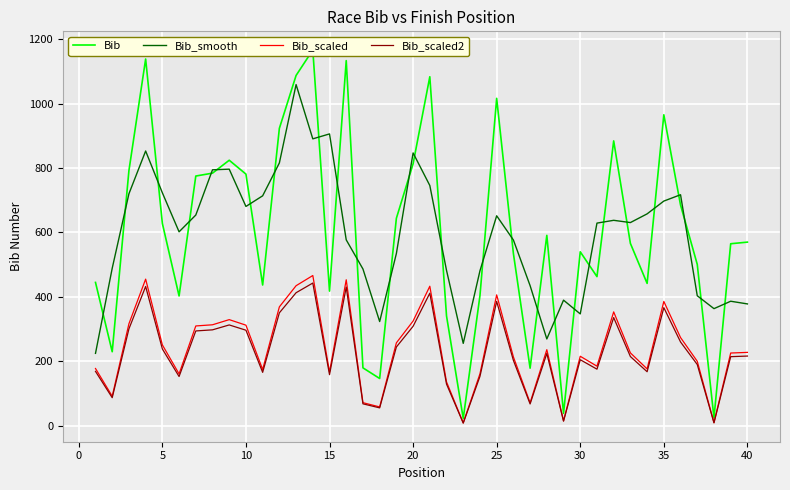

Which series has the largest total across all categories?

Bib